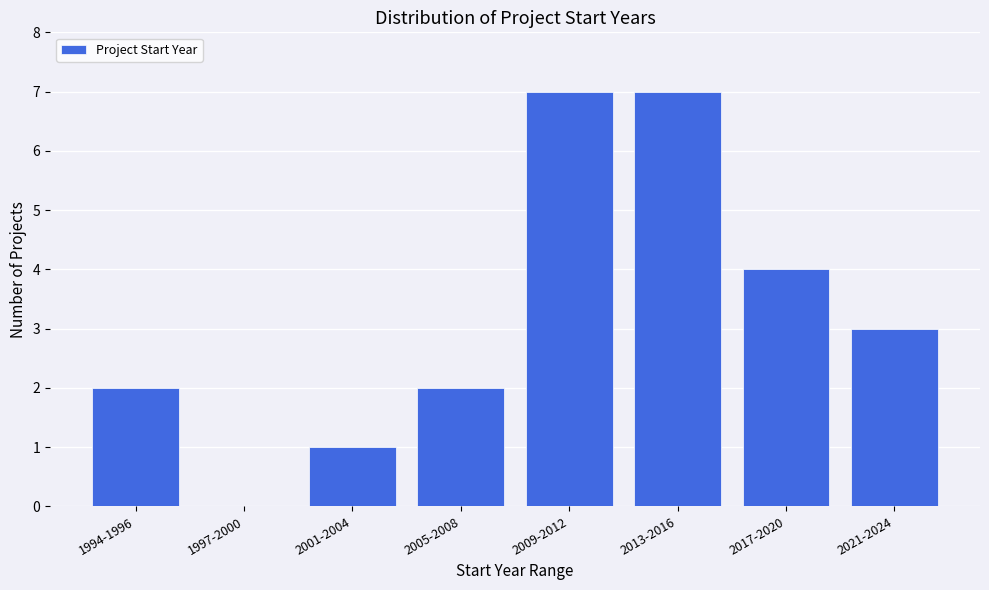

Reading left to right, what are all the values shown in this chart?

1994-1996=2	1997-2000=0	2001-2004=1	2005-2008=2	2009-2012=7	2013-2016=7	2017-2020=4	2021-2024=3